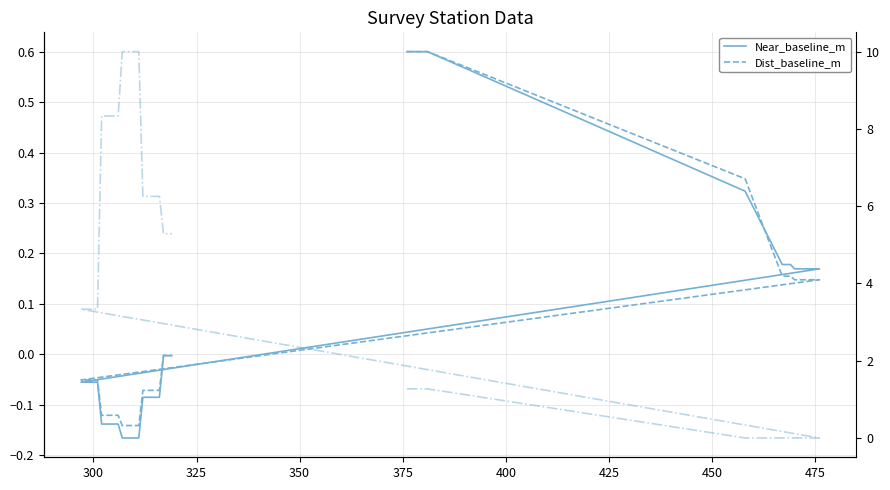

True or false: Near_land_m has a value of 0.3 at 300.

False